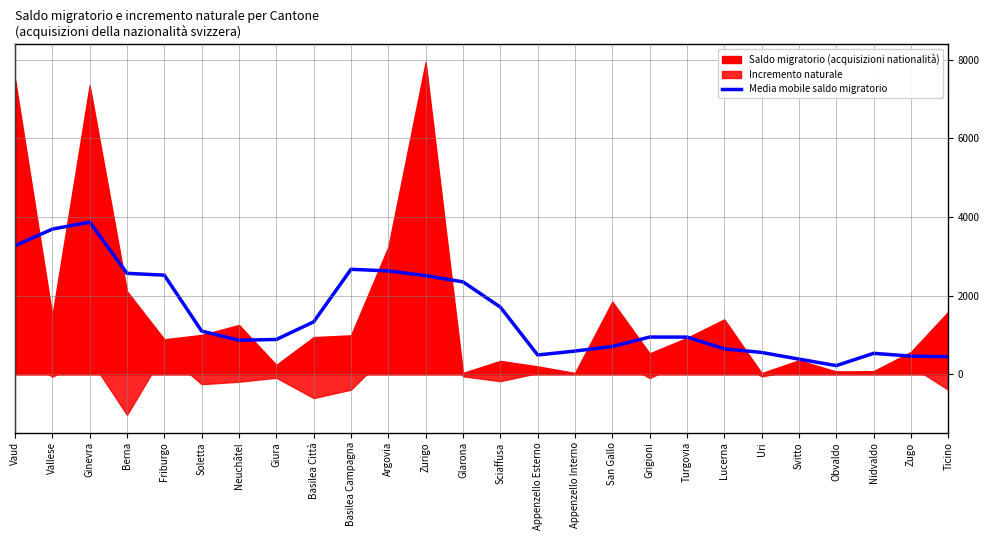

At which label is the value closest to 2044?

Glarona